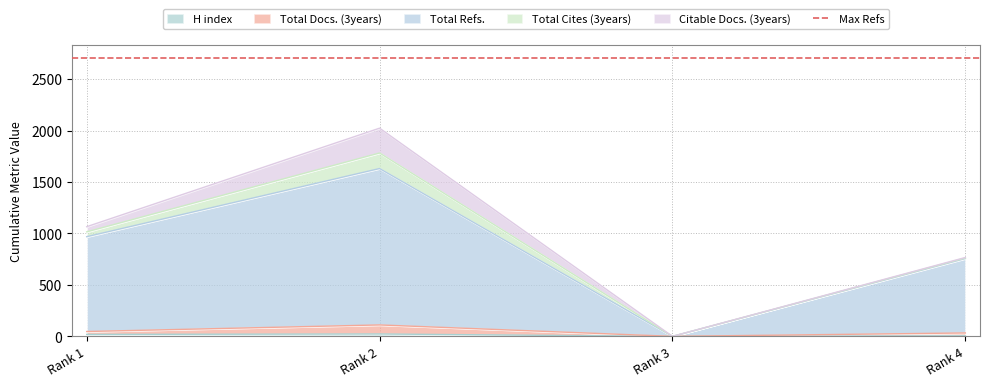

At which category is the sum across all series the highest?

Rank 2